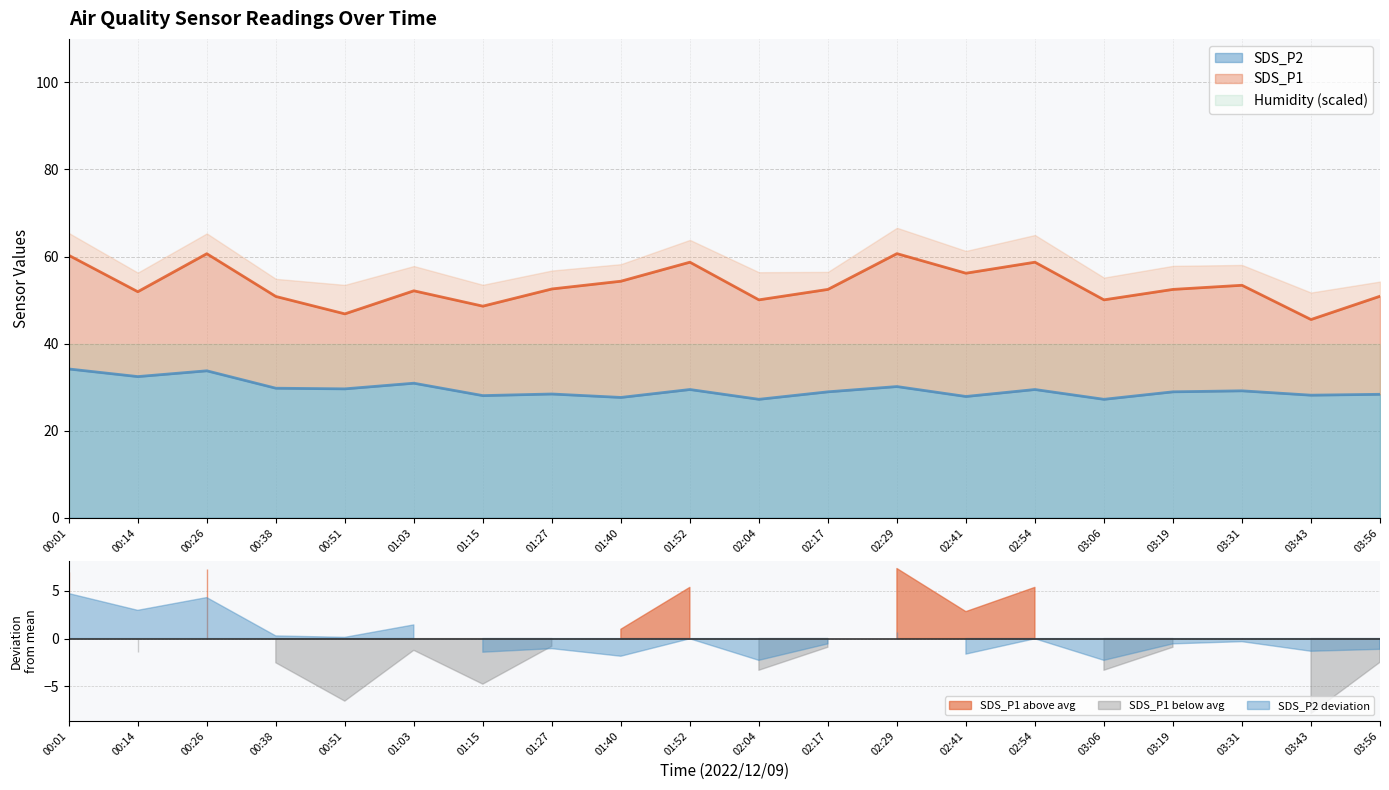

How many values in the SDS_P2 series are below 29?

10